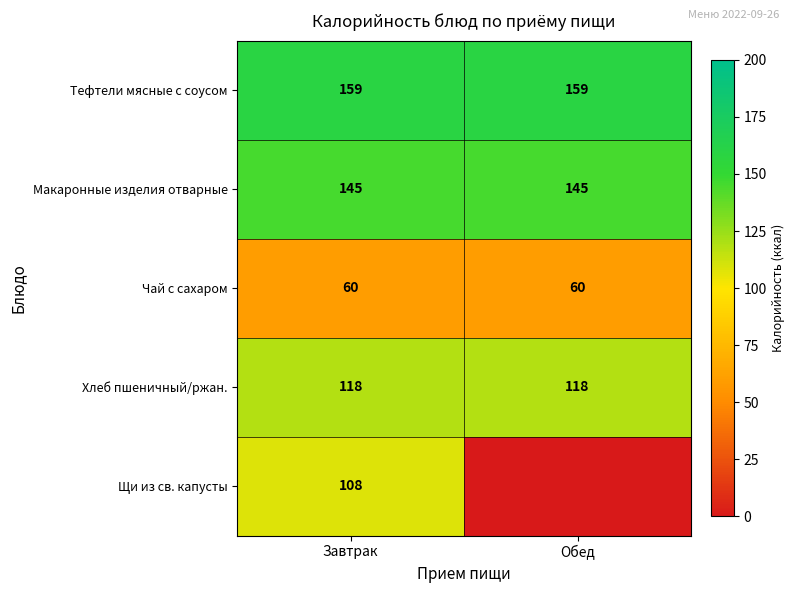

The Щи из св. капусты series shows 47 at Завтрак. True or false?

False